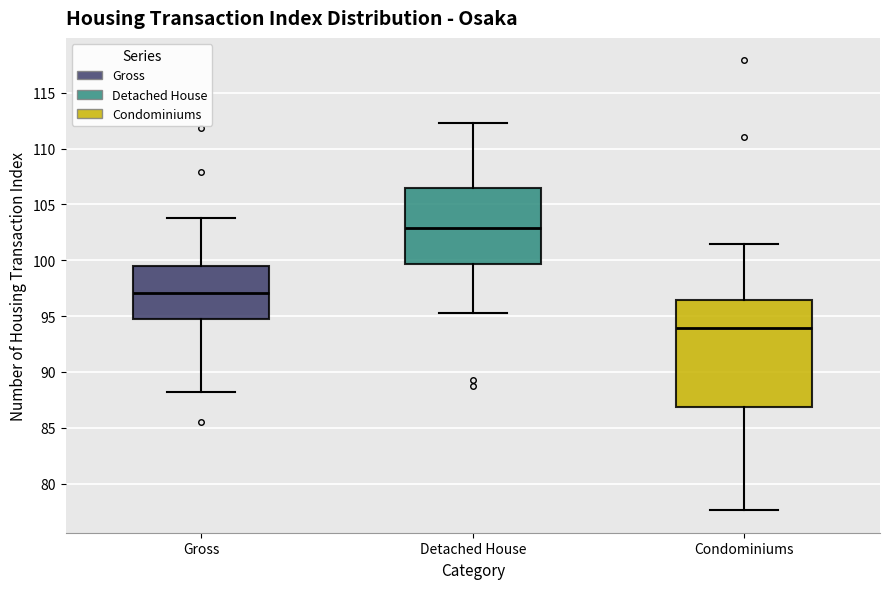

Which box has the lowest median line?

Condominiums